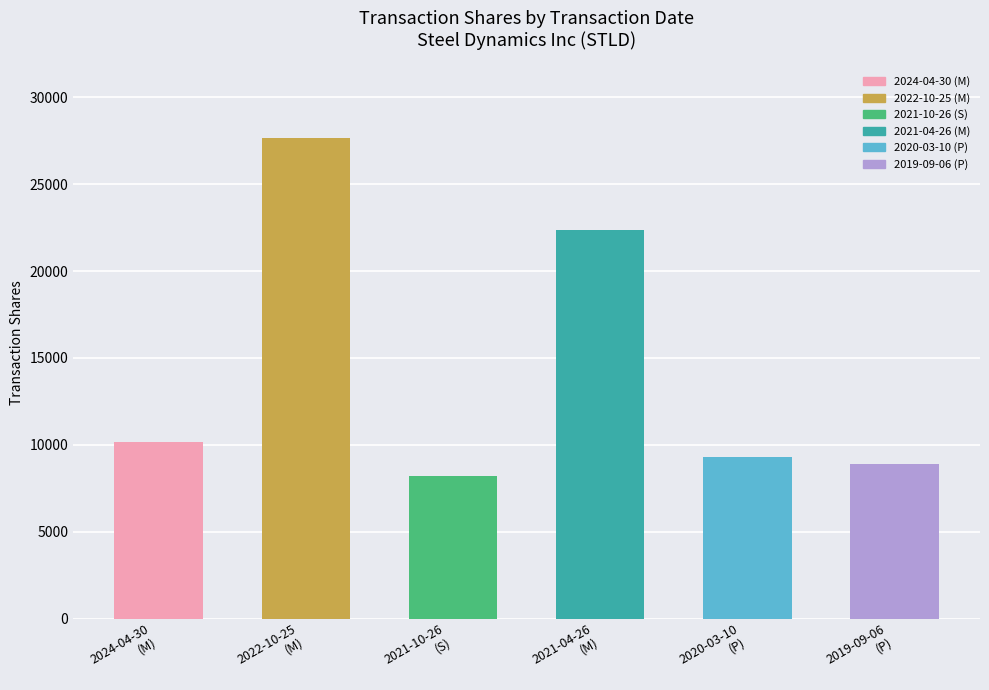

Which has a higher value, 2021-10-26
(S) or 2021-04-26
(M)?

2021-04-26
(M)